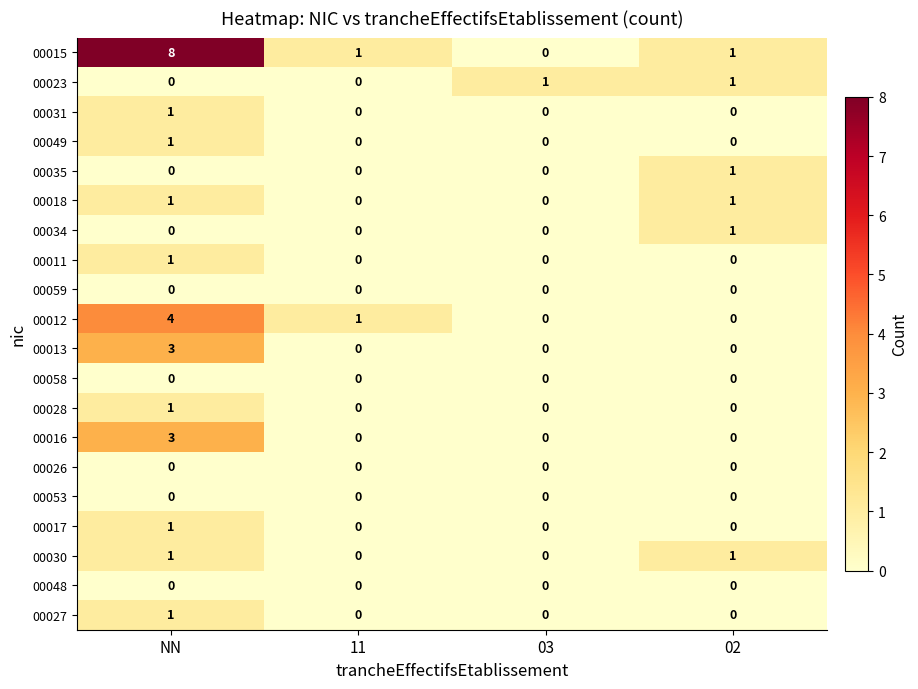

Which series has the largest range (max minus min)?

00015